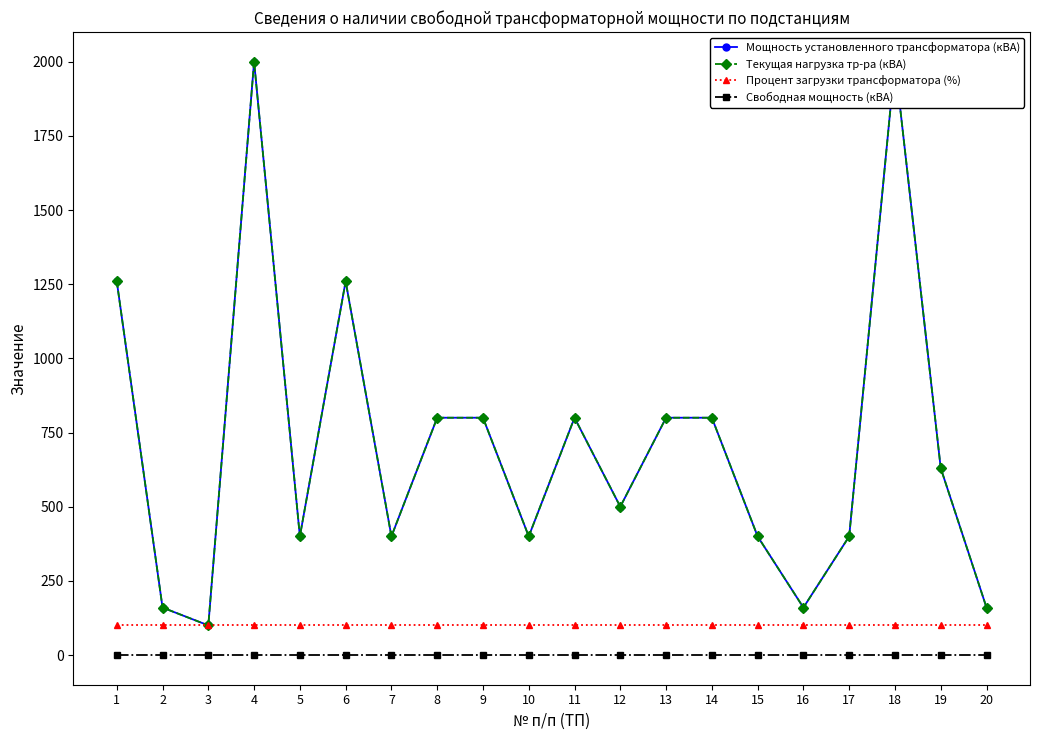

At which category does Мощность установленного трансформатора (кВА) reach its first local valley?

3